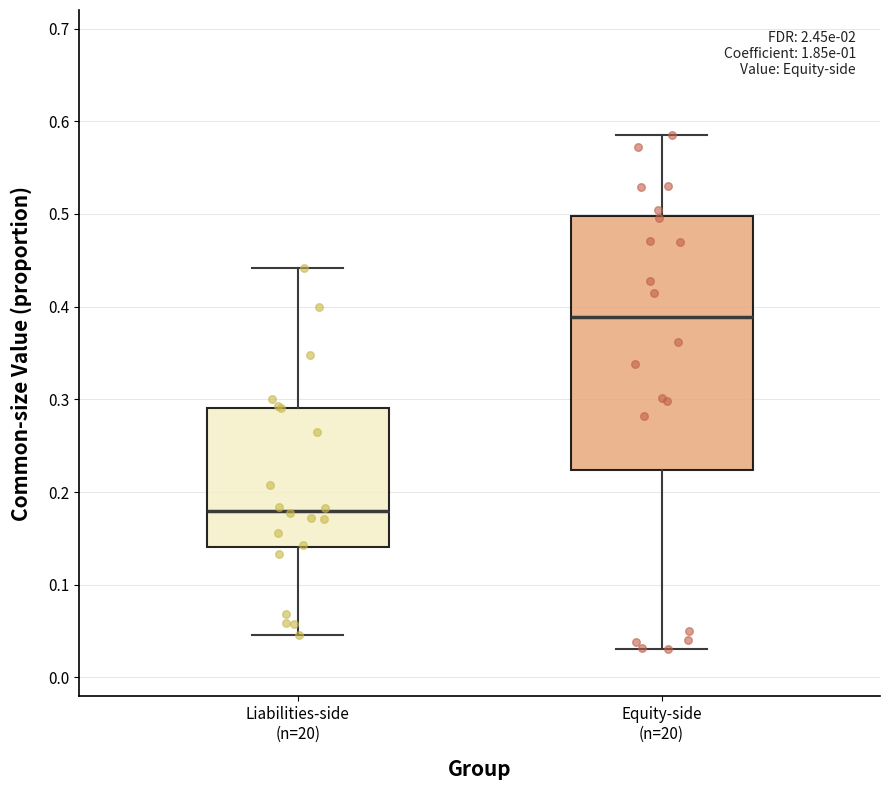

Which box has the highest median line?

Equity-side (n=20)